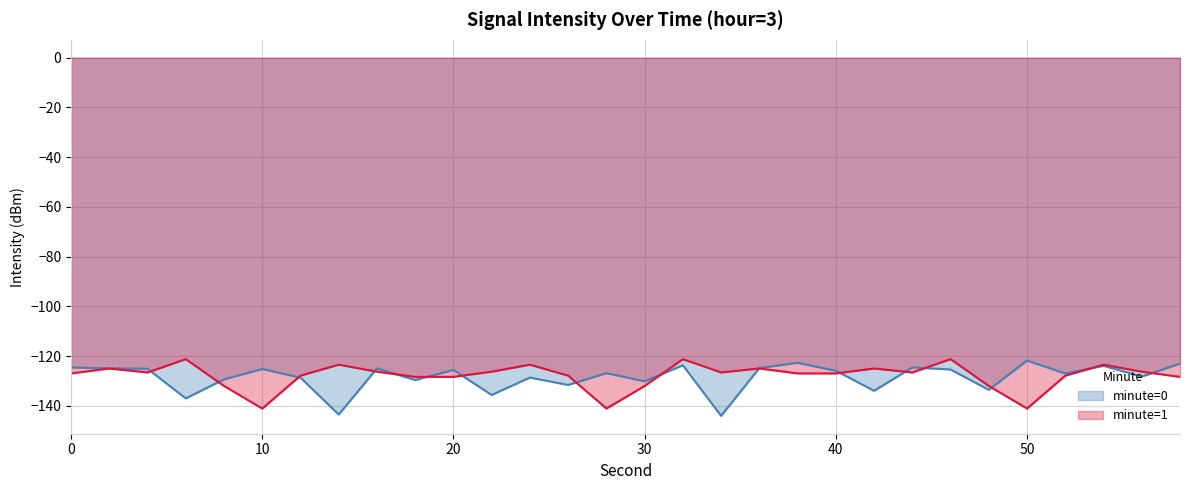

Rank the categories by minute=0 value from highest to lowest.

50, 38, 58, 32, 54, 44, 0, 36, 2, 16, 4, 10, 46, 20, 40, 28, 52, 56, 24, 12, 8, 18, 30, 26, 48, 42, 22, 6, 14, 34